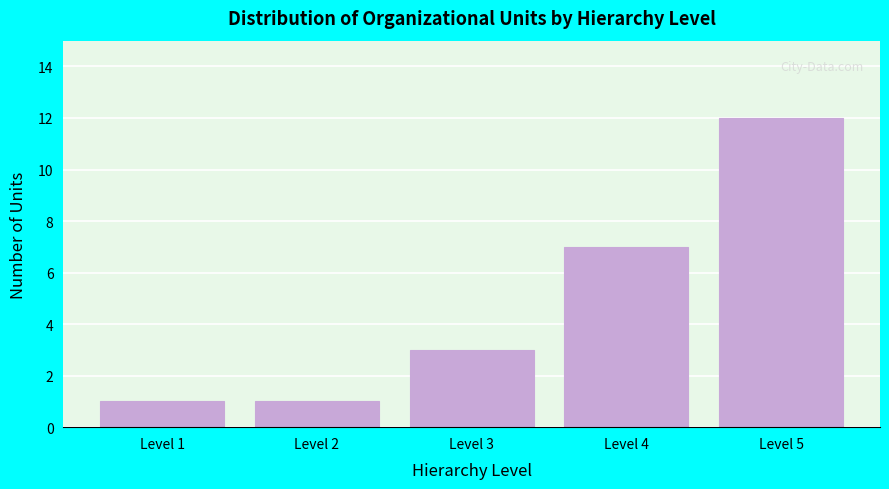

Reading left to right, what are all the values shown in this chart?

Level 1=1	Level 2=1	Level 3=3	Level 4=7	Level 5=12